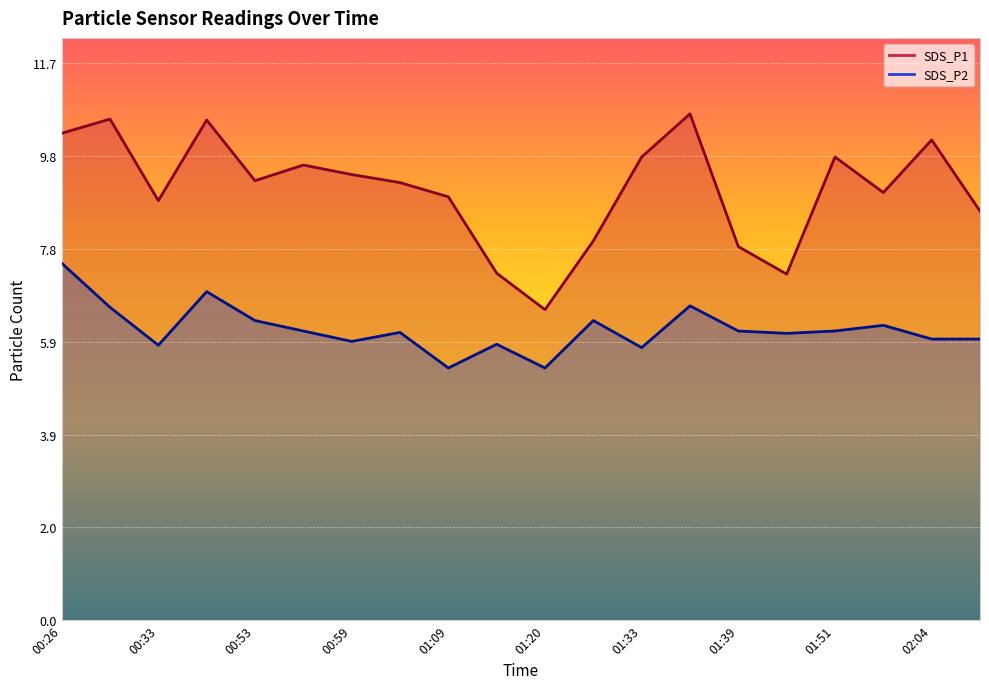

True or false: SDS_P1 has more than 1 interior local peaks.

True